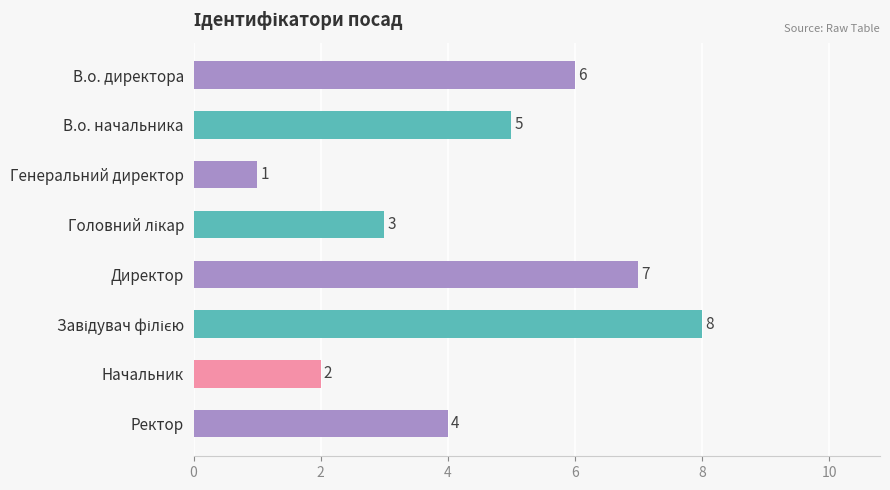

How many data points are less than 5?

4